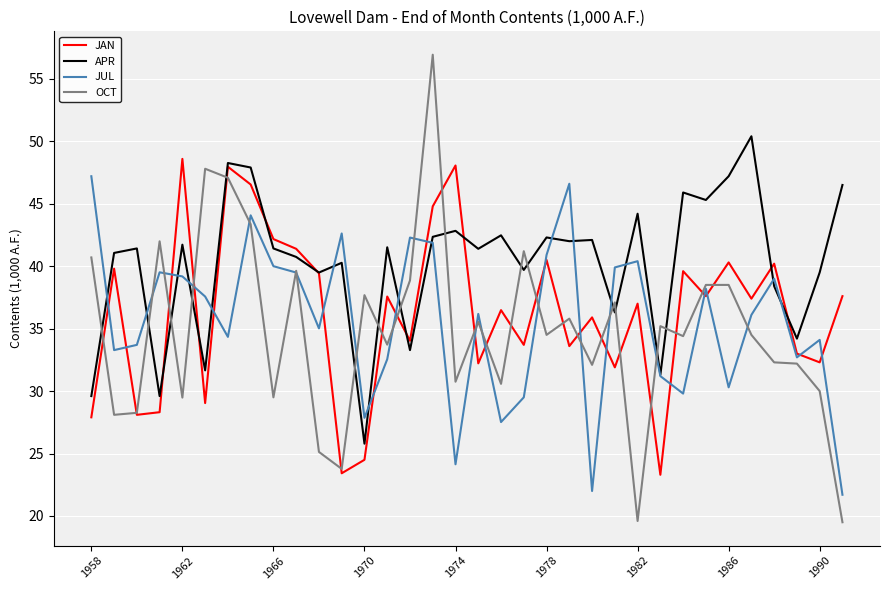

In JUL, how many points are higher than both neighbors (excluding endpoints)?

10